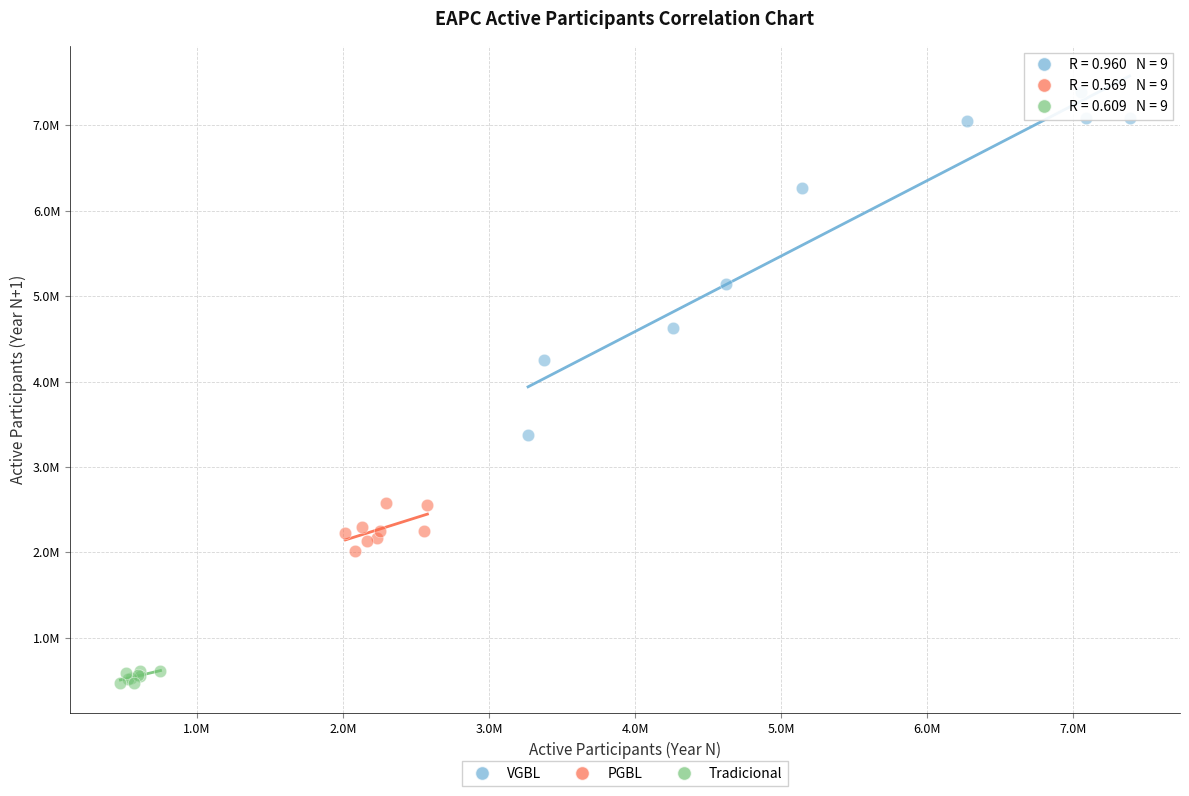

Which series has the widest spread of Y values?

VGBL